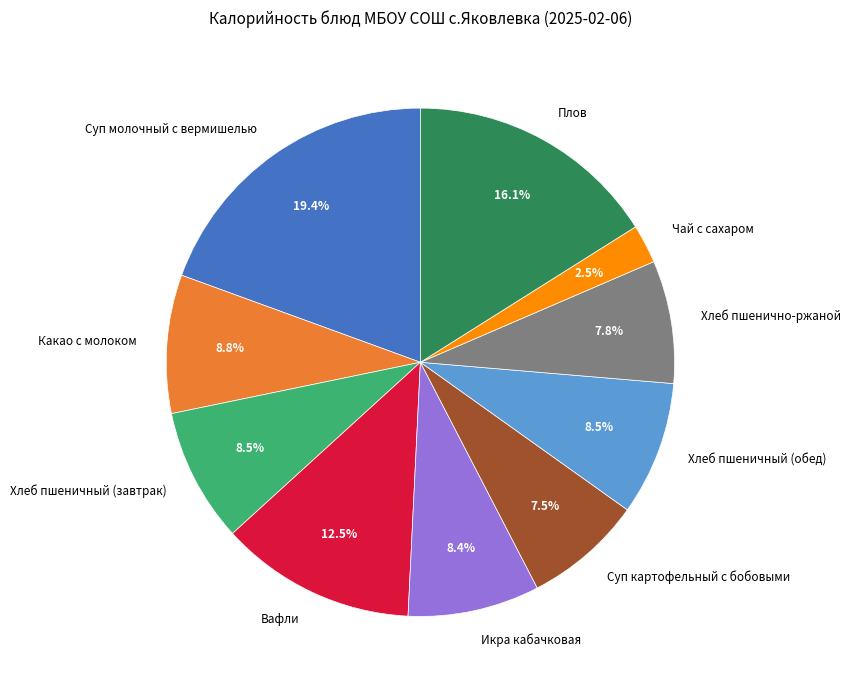

Is it true that Икра кабачковая is 14% of the pie?

False